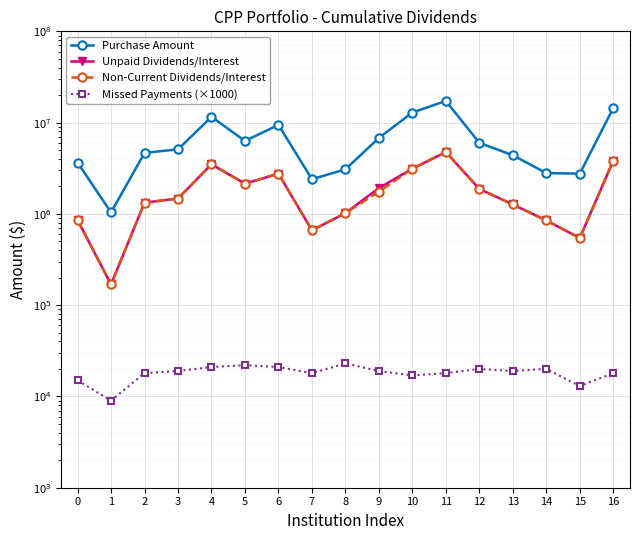

Where is the first local maximum for Missed Payments (×1000)?

5